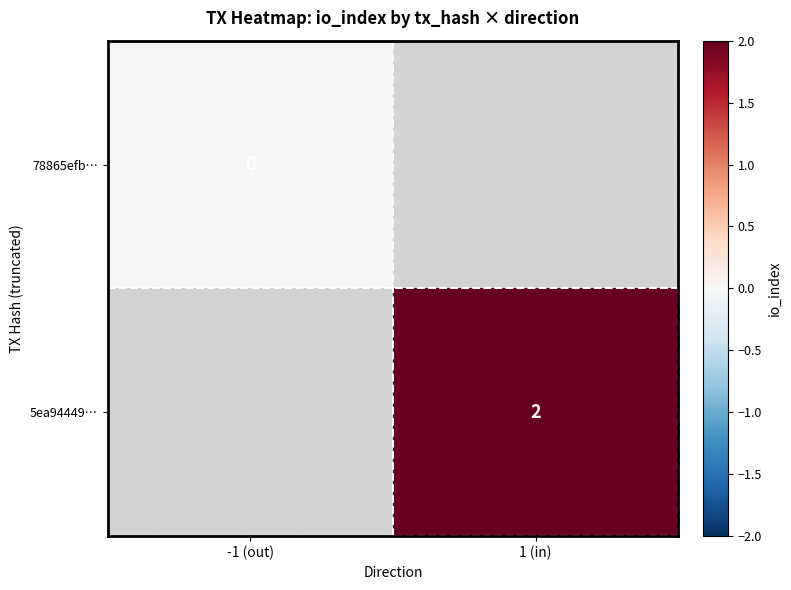

True or false: 5ea94449… has a value of 3 at 1 (in).

False